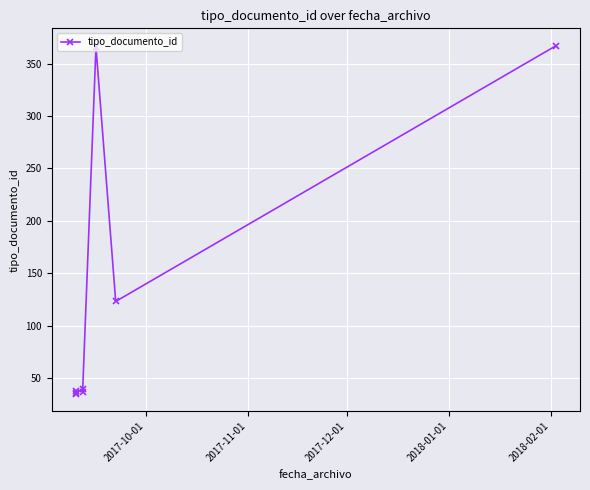

What is the value of the 2nd point from the left?

35